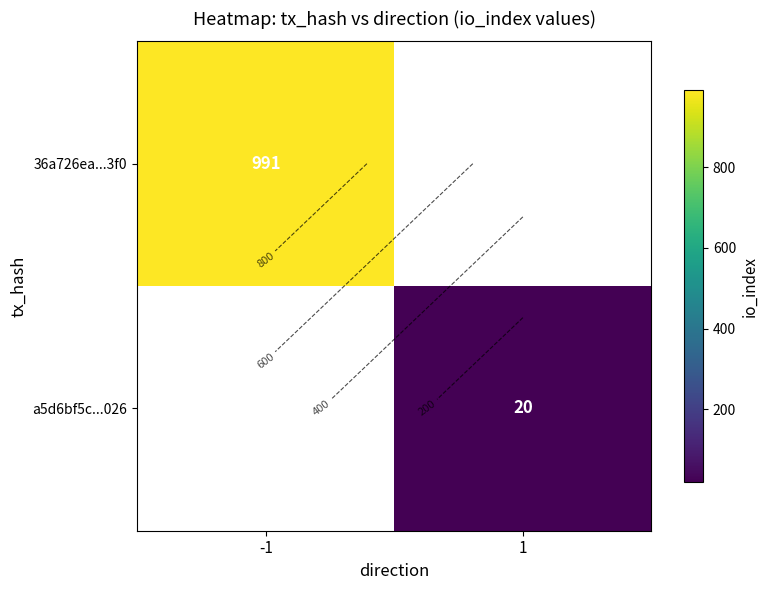

What is the maximum value shown in the chart?

991.0